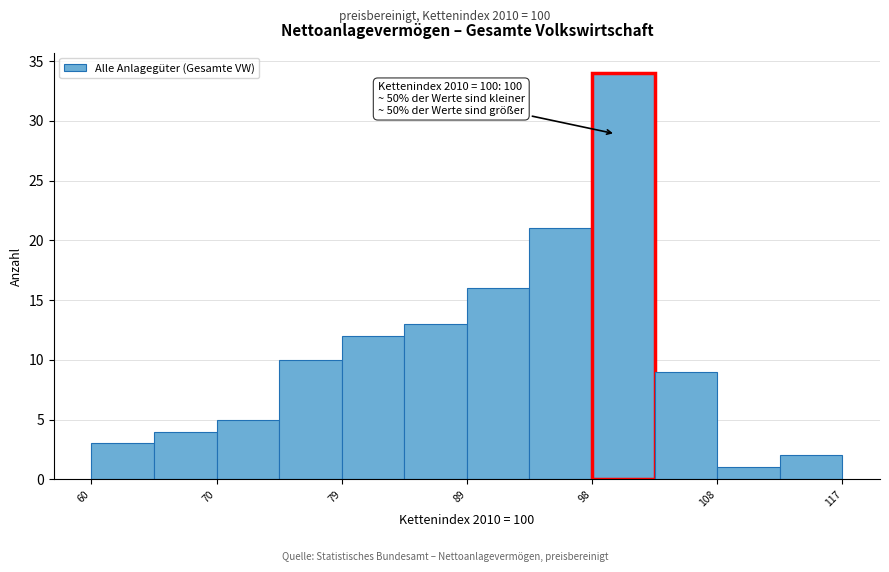

Over which range of the x-axis is the bar tallest?

98 to 103